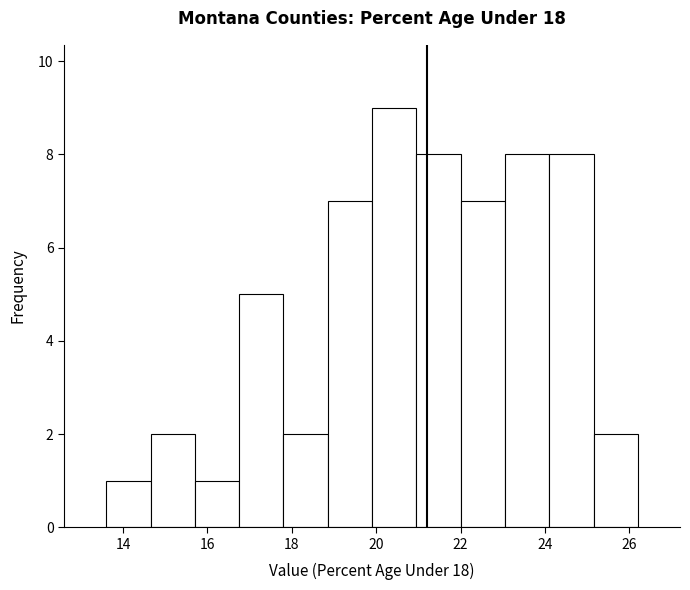

Which range on the x-axis has the tallest bar?

19.90 to 20.95